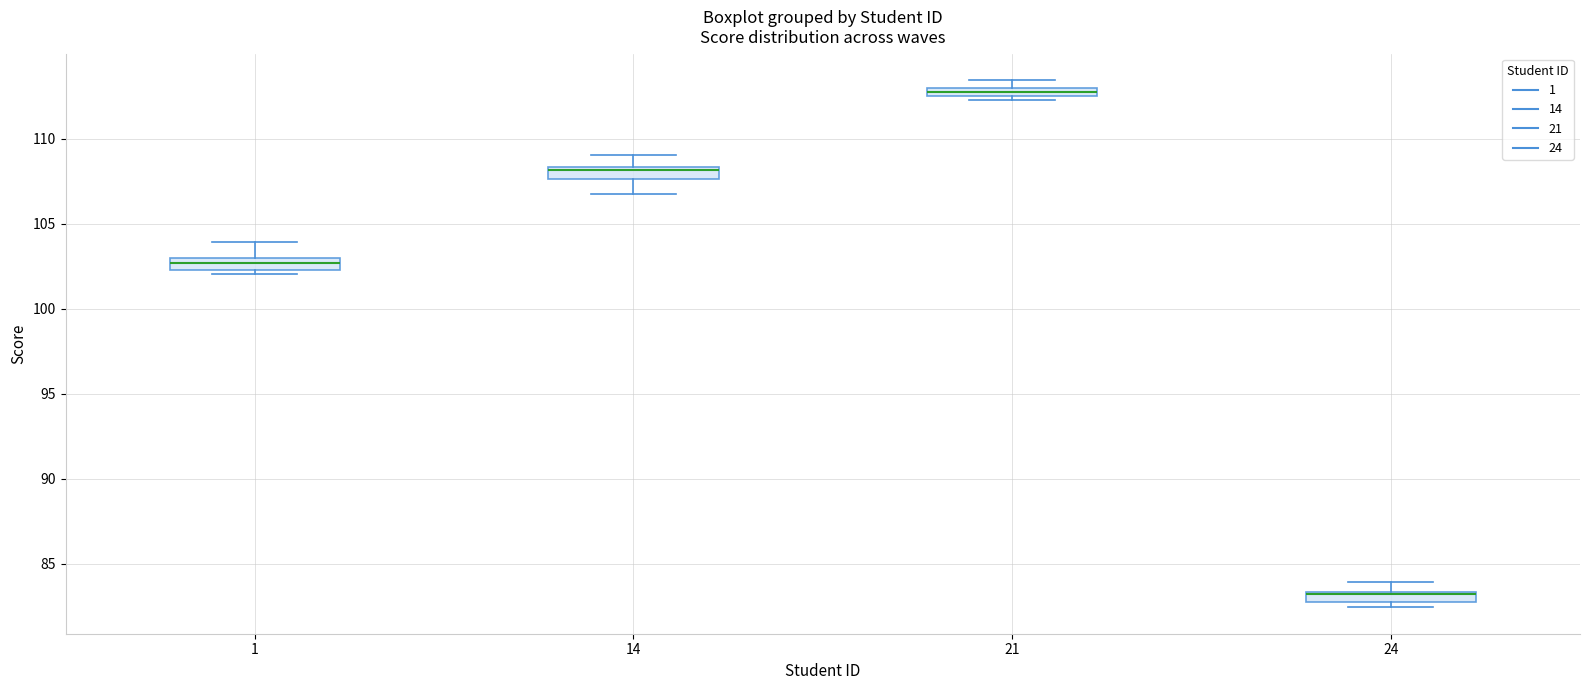

Where is the lower edge of the box at x = 21 on the y-axis? The values are not printed on the chart, so give them approximately, as read against the axis.

112.5